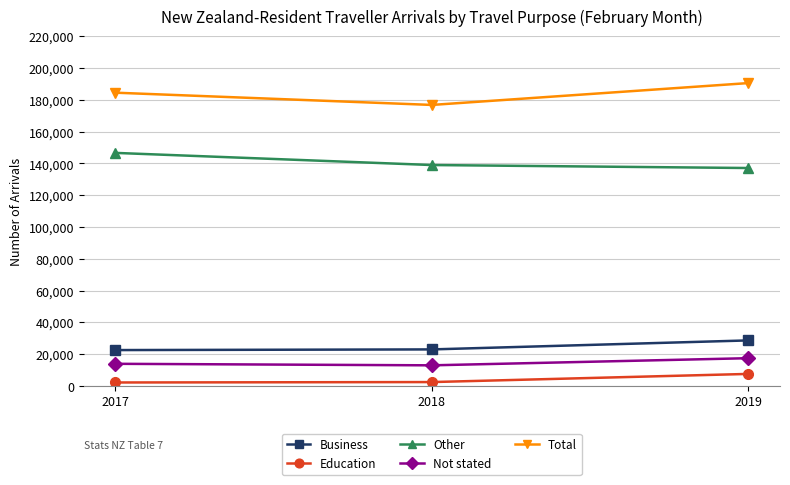

How many values in the Education series are below 2360?

1